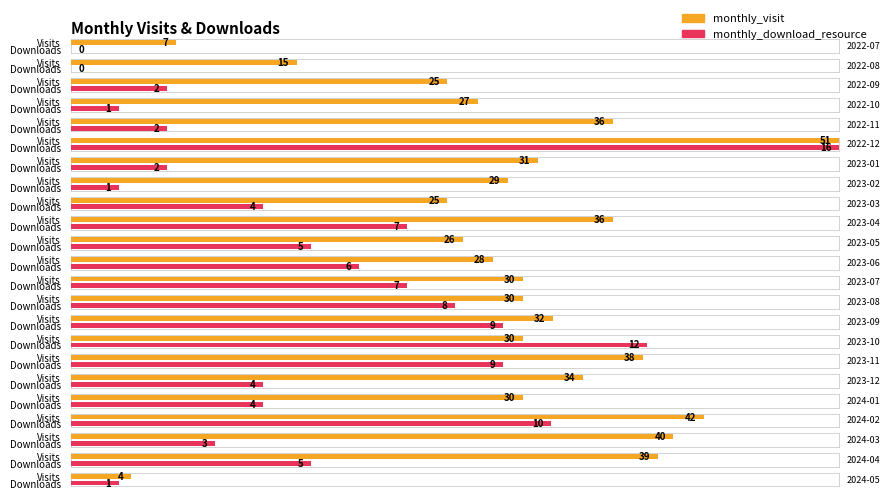

Which series has the widest spread of values?

monthly_visit